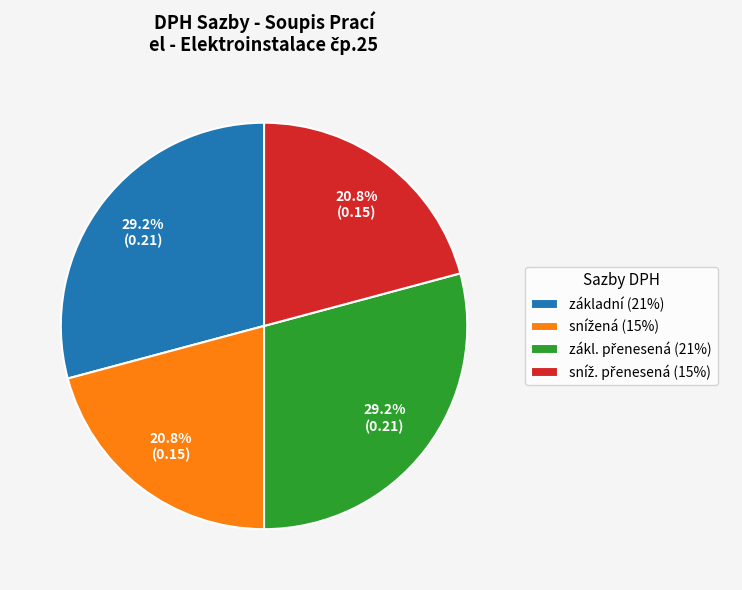

How many segments does this pie chart have?

4